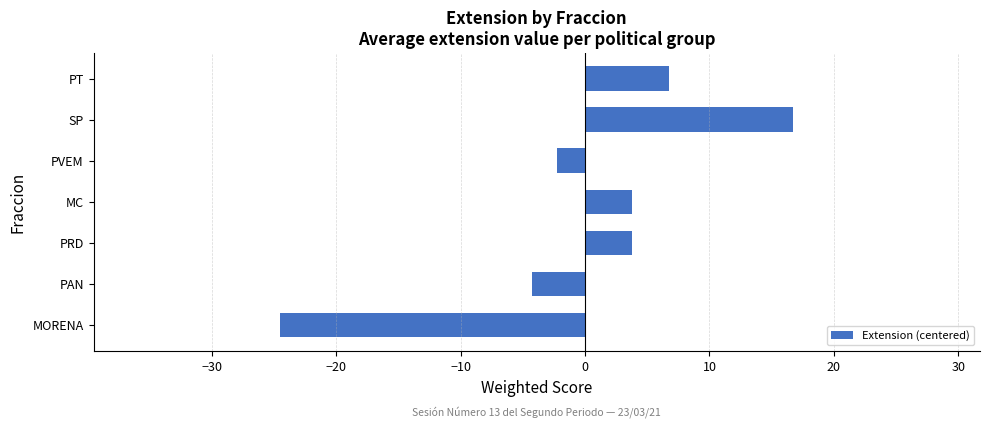

The chart shows a value of -2.2 at PVEM. True or false?

True